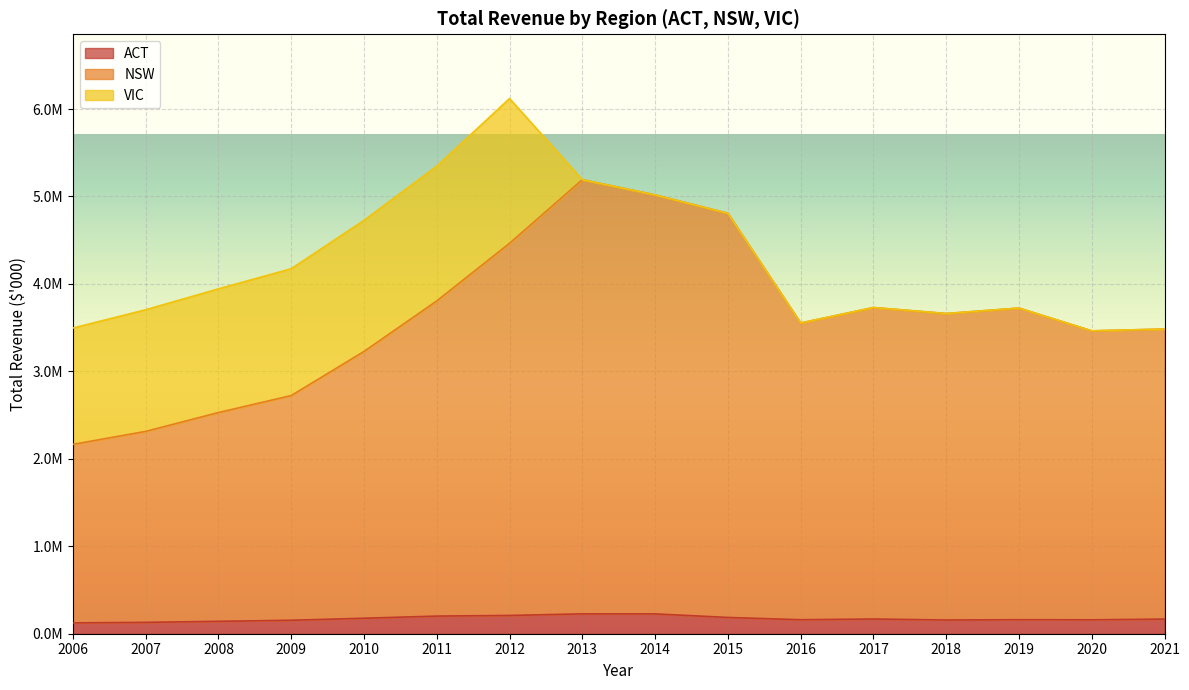

True or false: ACT and NSW intersect in this chart.

False